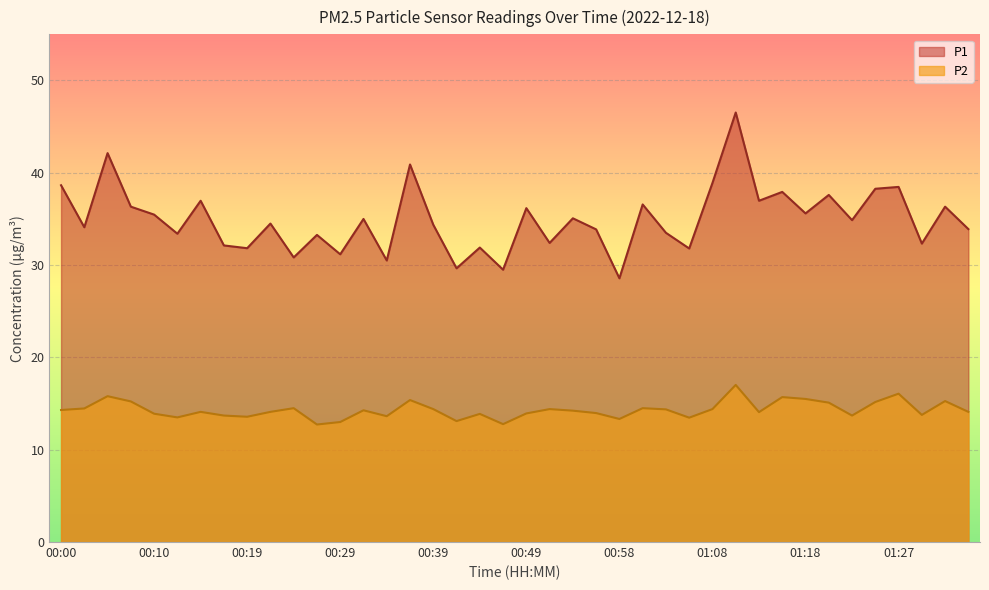

What is the minimum value shown in the chart?

12.7